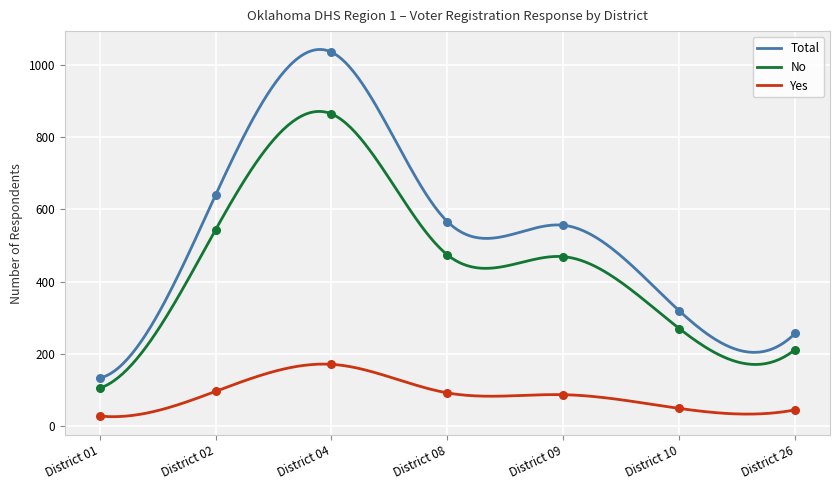

What are all the series names shown in the legend?

Total, No, Yes